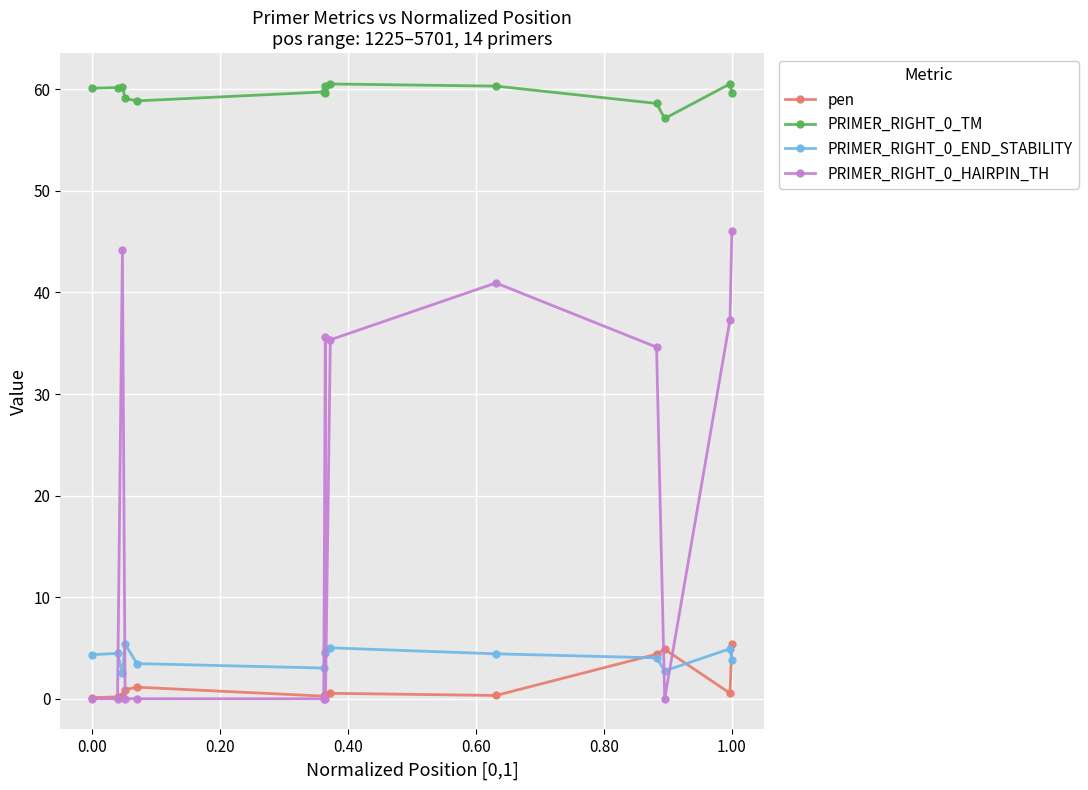

Count the number of categories in the chart.

14